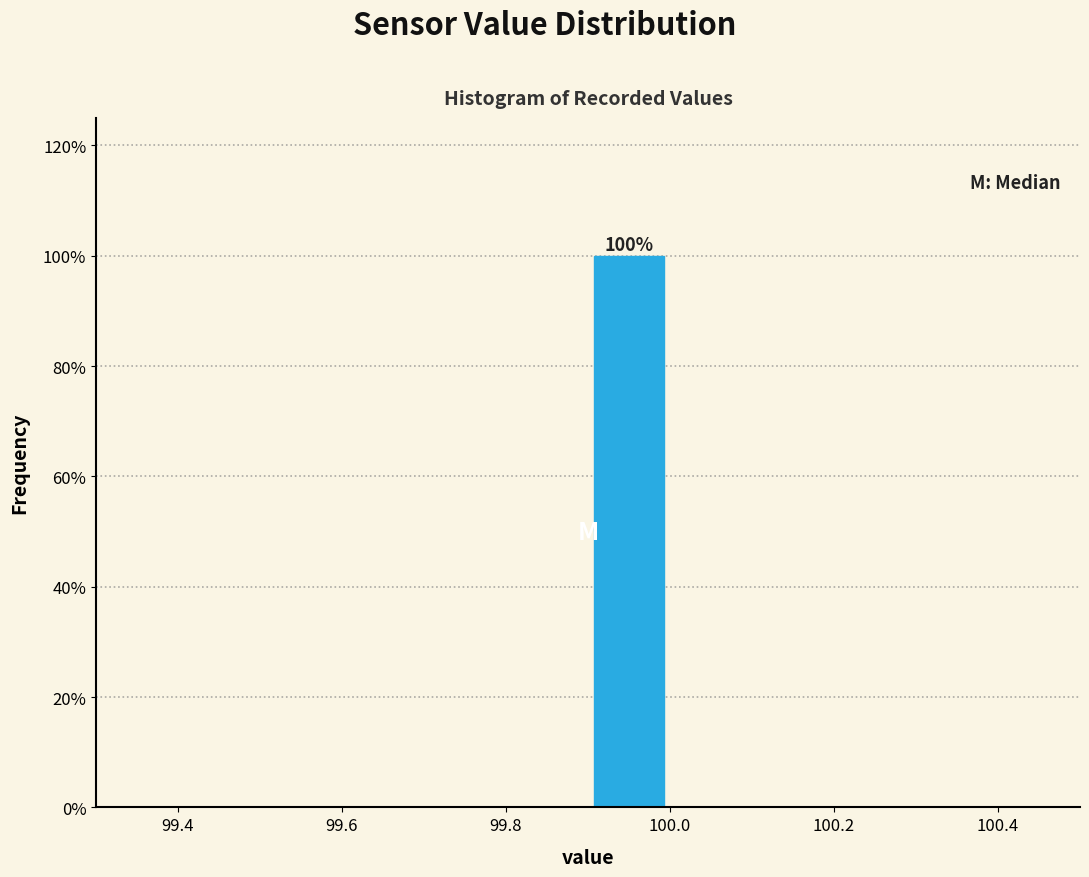

Over which range of the x-axis is the bar tallest?

99.9 to 100.0